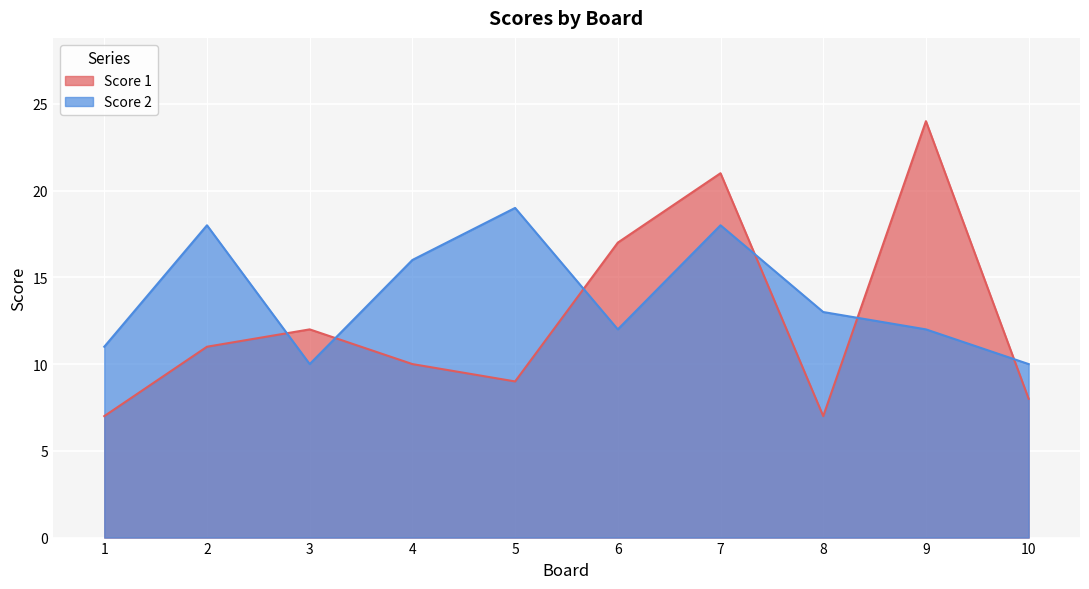

After their last crossing, which series has the higher values: Score 2 or Score 1?

Score 2